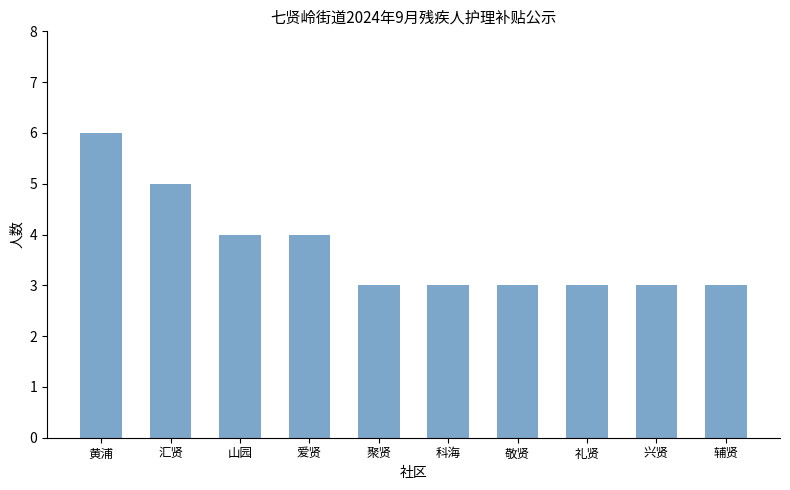

What is the sum of all values?

37